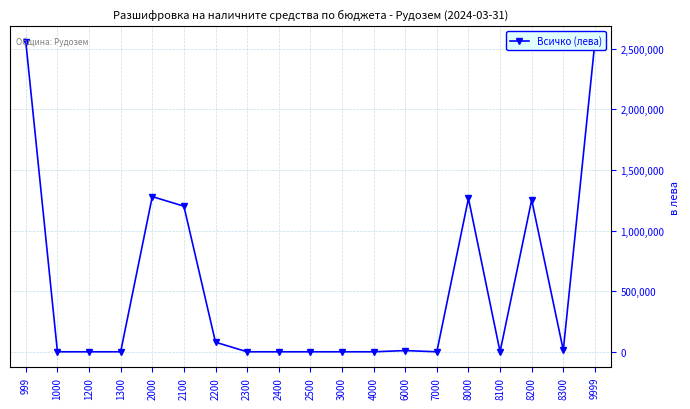

True or false: the data shows 0 at 2400.

True